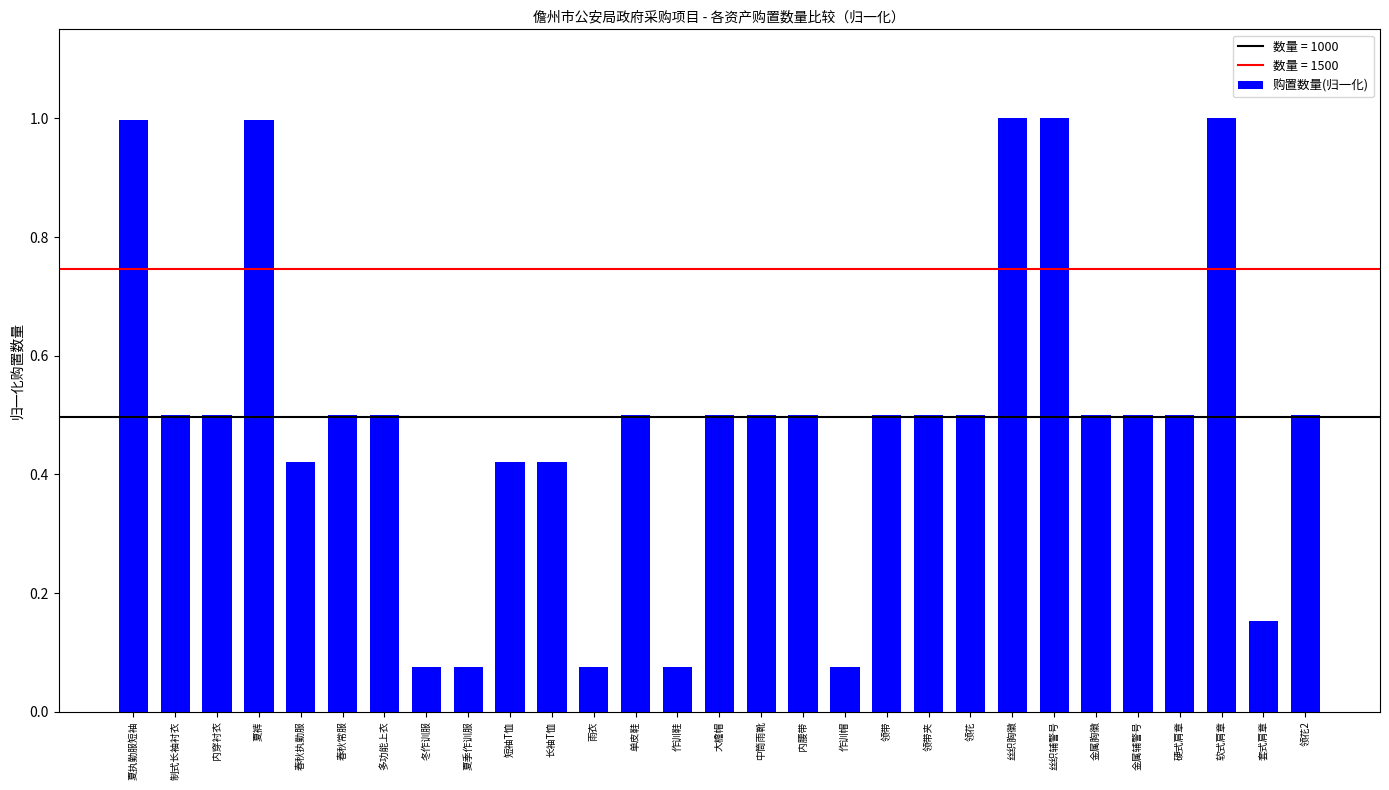

The chart shows a value of 0.7 at 短袖T恤. True or false?

False